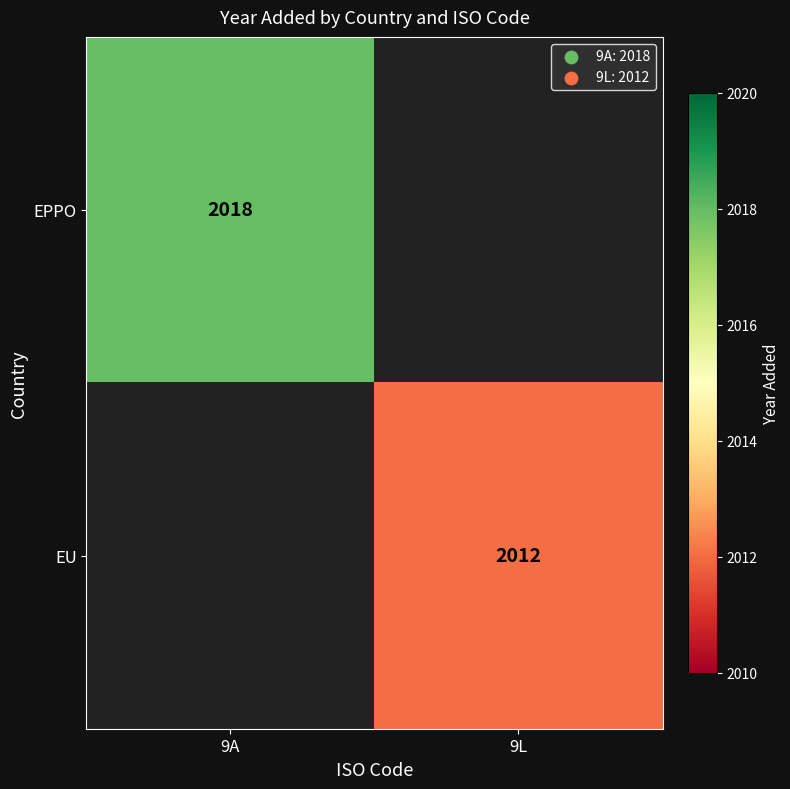

Is it true that EPPO equals 3212 at 9A?

False